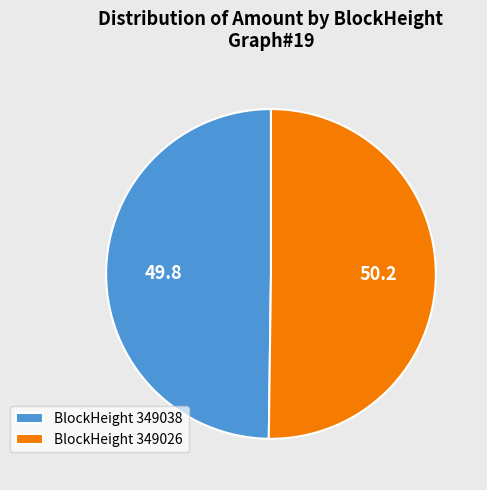

What is the ratio of the value at BlockHeight 349038 to the value at BlockHeight 349026?

1.0